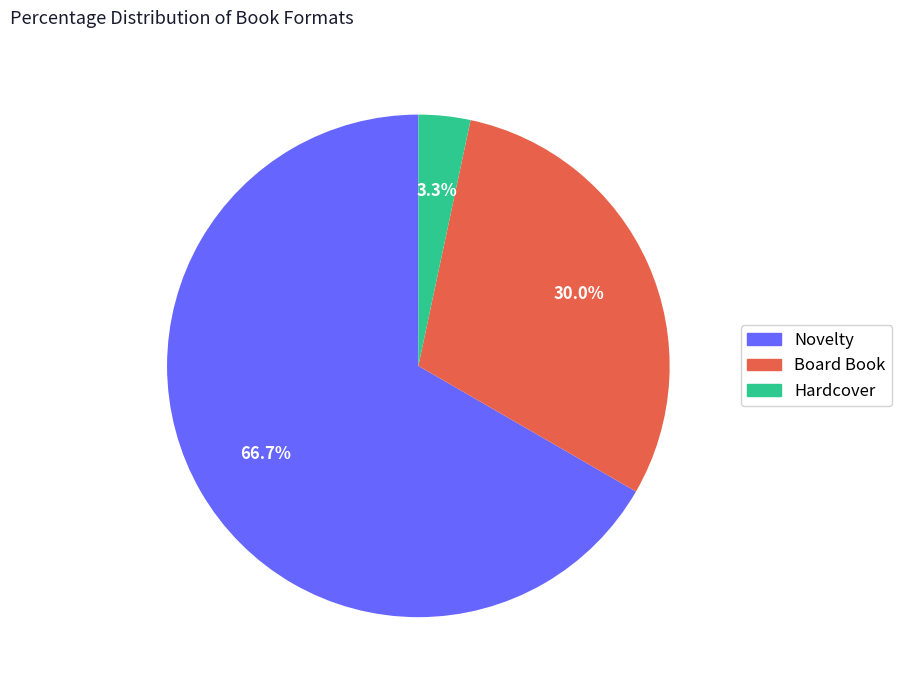

Which has a higher value, Hardcover or Novelty?

Novelty